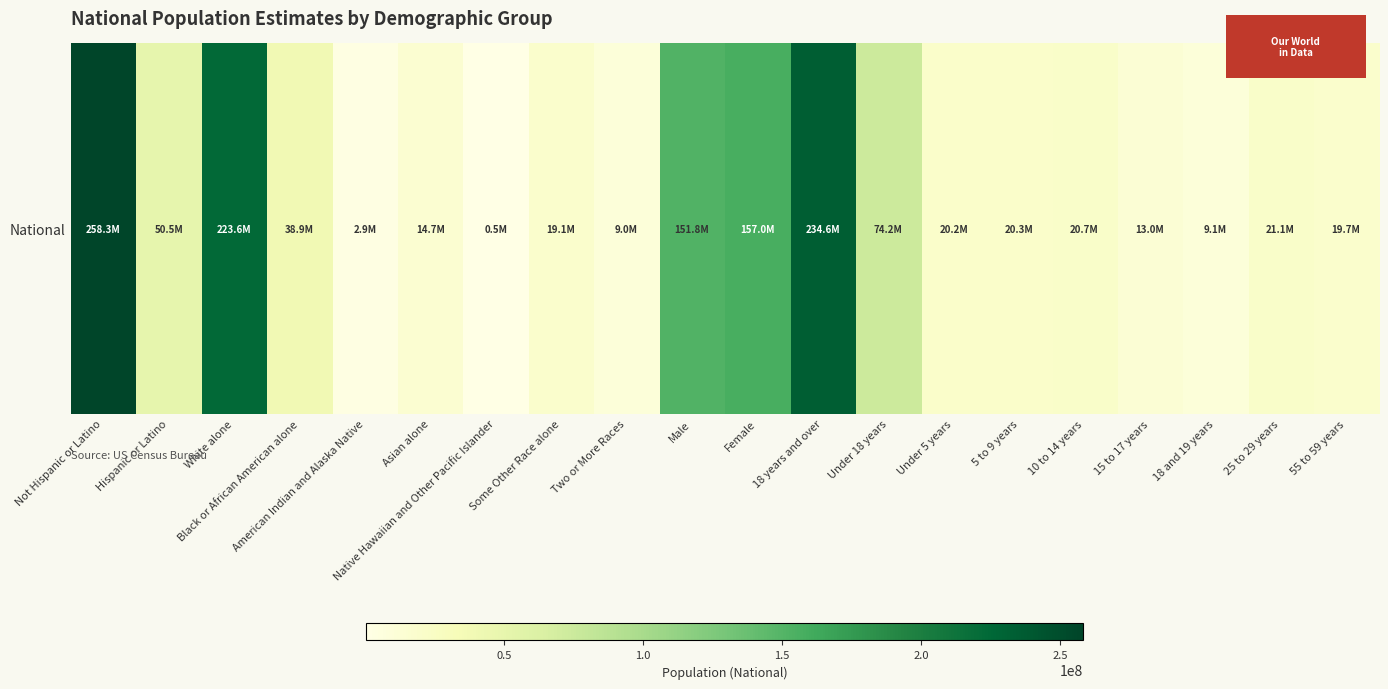

Rank the categories by value from lowest to highest.

Native Hawaiian and Other Pacific Islander, American Indian and Alaska Native, Two or More Races, 18 and 19 years, 15 to 17 years, Asian alone, Some Other Race alone, 55 to 59 years, Under 5 years, 5 to 9 years, 10 to 14 years, 25 to 29 years, Black or African American alone, Hispanic or Latino, Under 18 years, Male, Female, White alone, 18 years and over, Not Hispanic or Latino